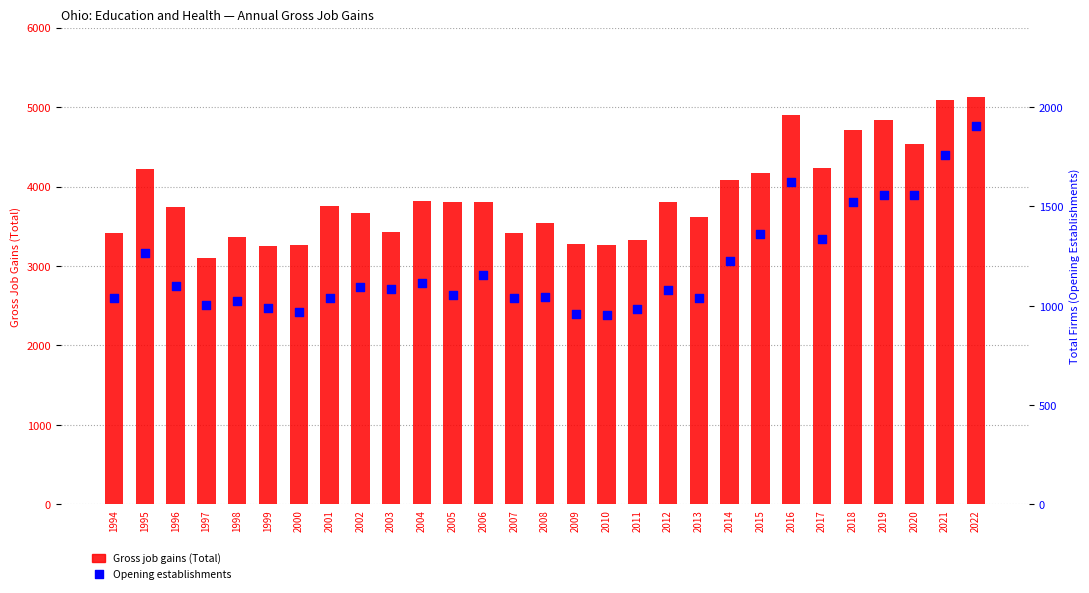

What is the total value across all series at 2004?

4929